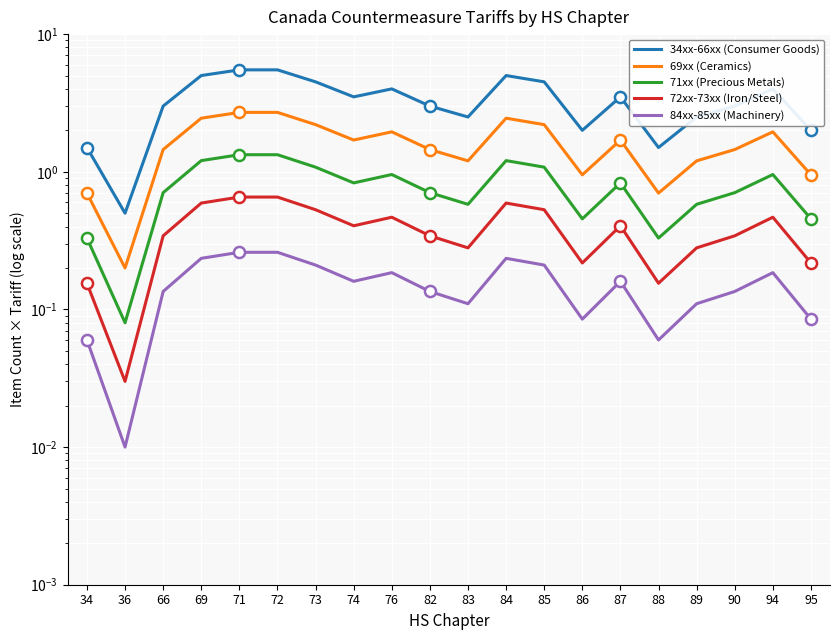

What are all the series names shown in the legend?

34xx-66xx (Consumer Goods), 69xx (Ceramics), 71xx (Precious Metals), 72xx-73xx (Iron/Steel), 84xx-85xx (Machinery)